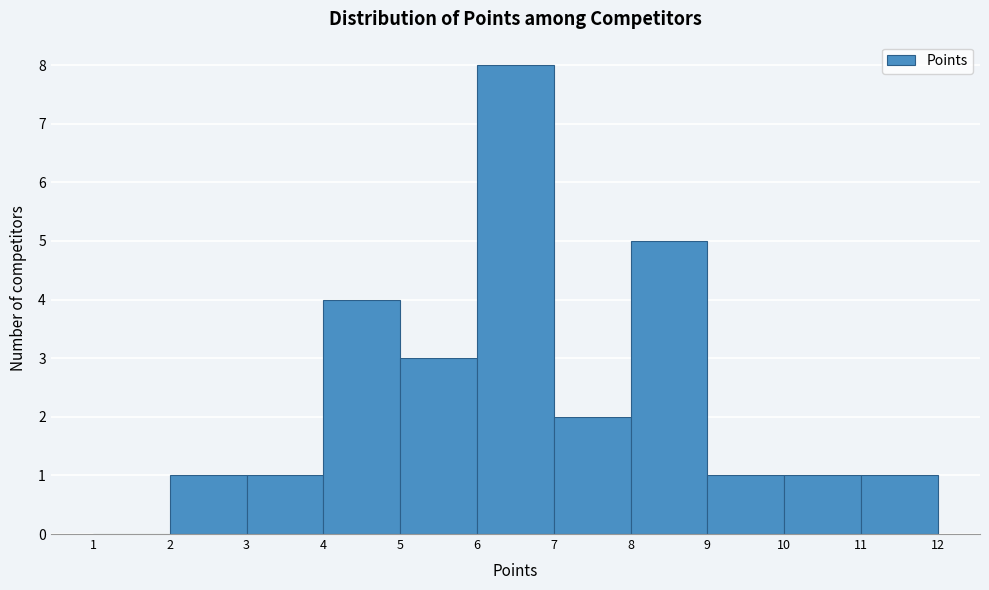

How tall is the bar that spans 3 to 4 on the x-axis? The values are not printed on the chart, so give them approximately, as read against the axis.

1